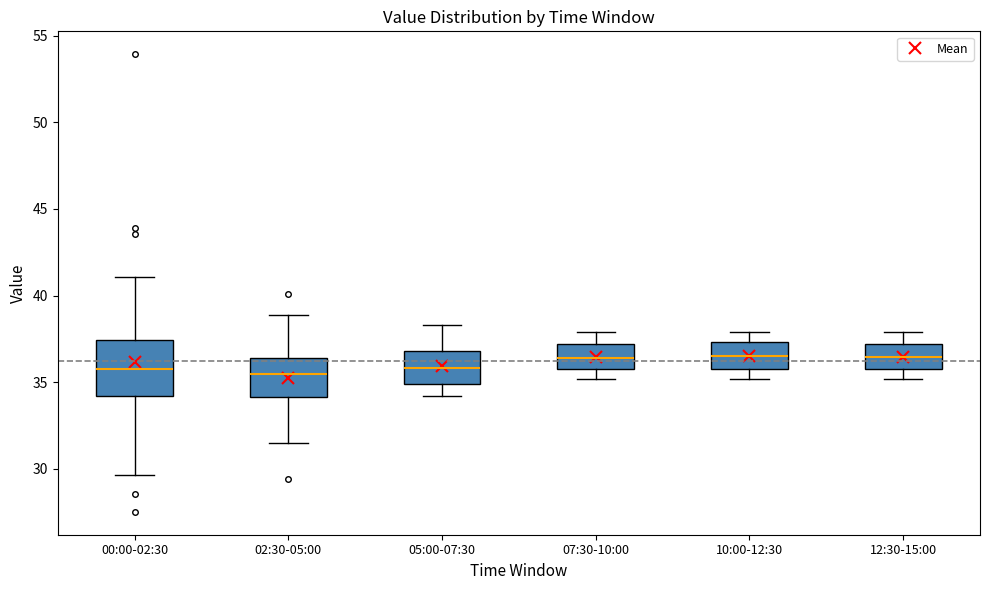

Comparing the boxes themselves (not the whiskers), which one is the tallest?

00:00-02:30